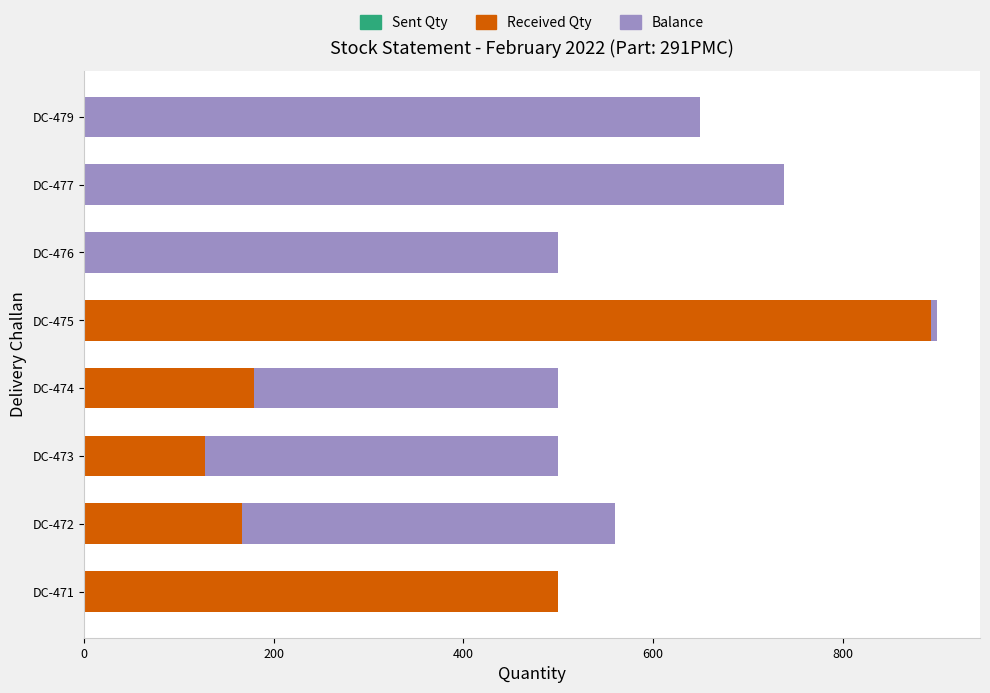

What are all the series names shown in the legend?

Sent Qty, Received Qty, Balance